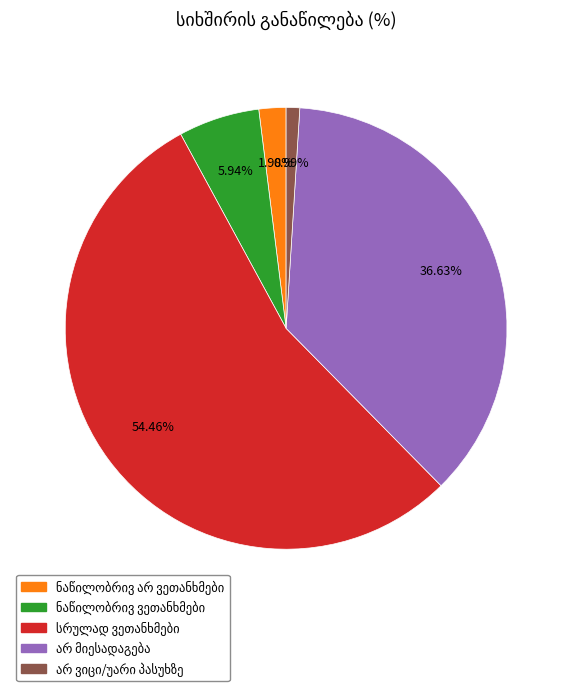

Does any single category account for the majority?

Yes